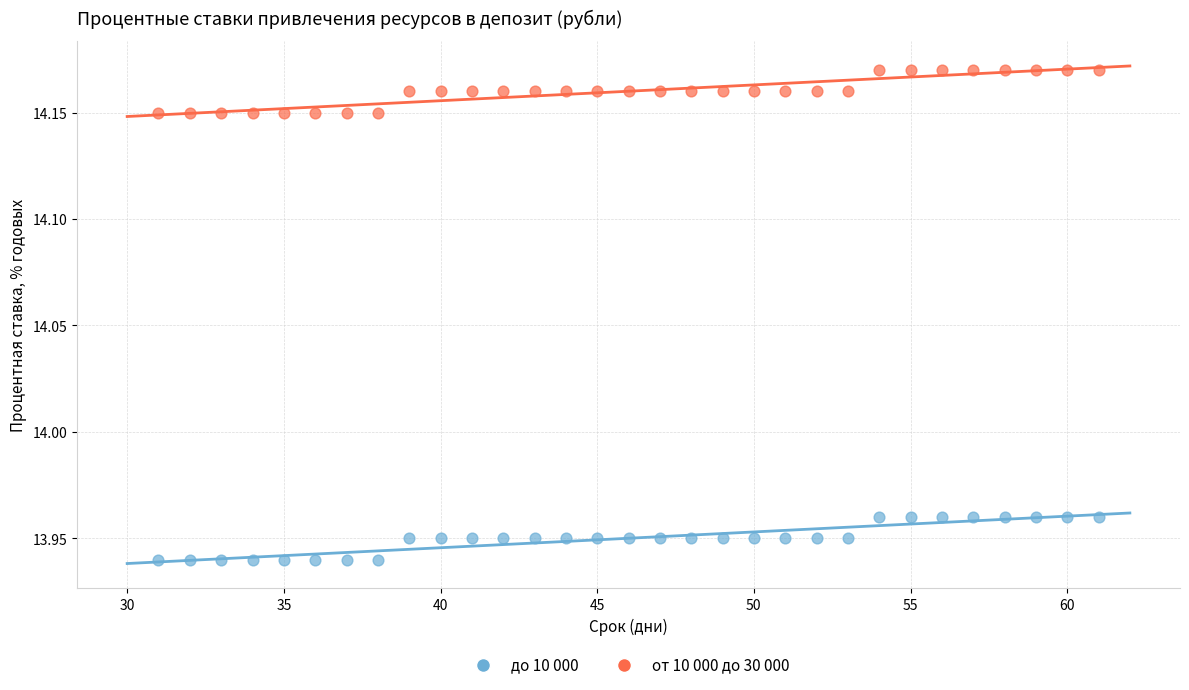

Across all data points, what is the range of X values (max minus min)?

30.0